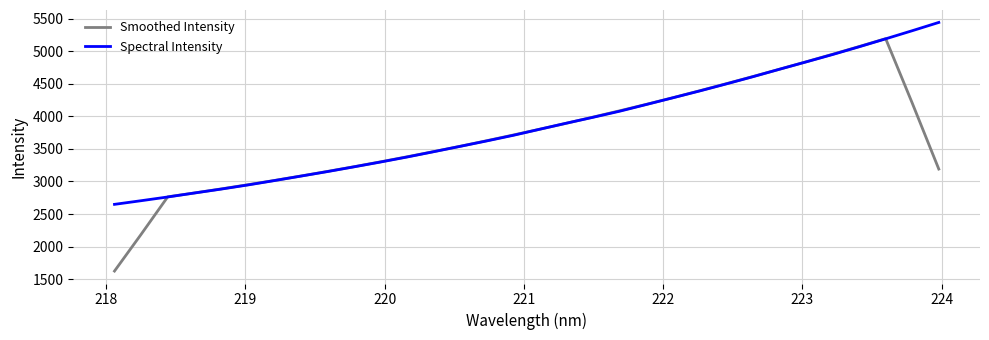

Which series has the widest spread of values?

Smoothed Intensity